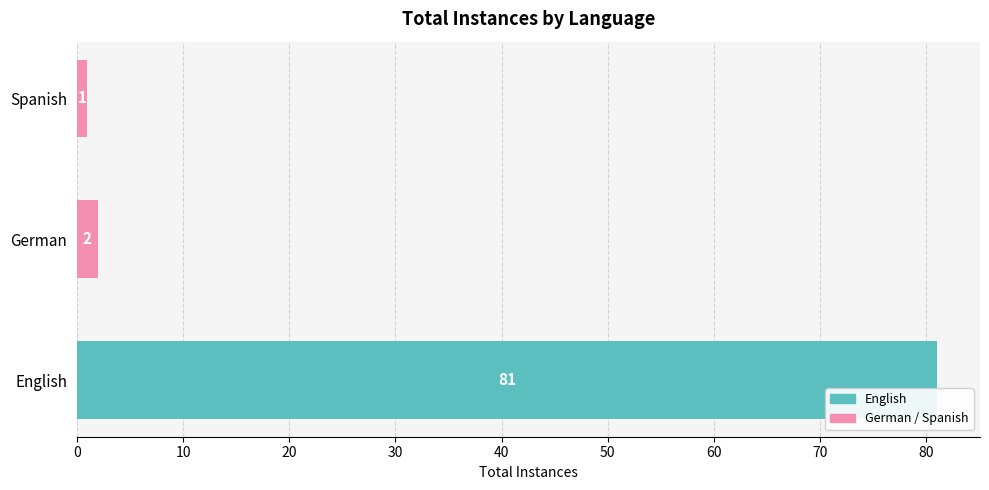

Does the chart contain stacked bars?

No